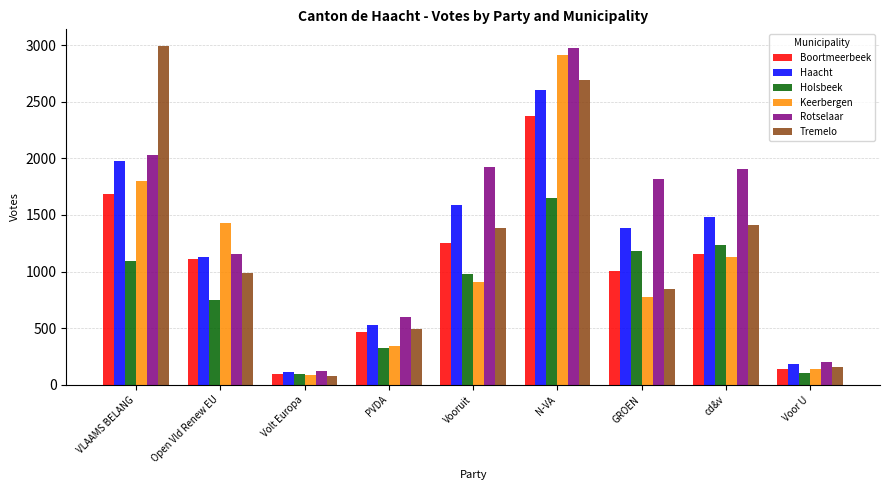

The Boortmeerbeek series shows 1009 at GROEN. True or false?

True